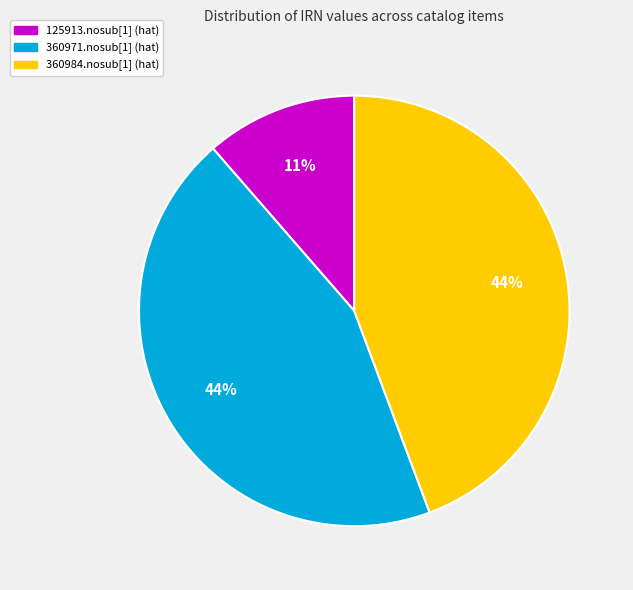

Which slice is the smallest?

125913.nosub[1] (hat)